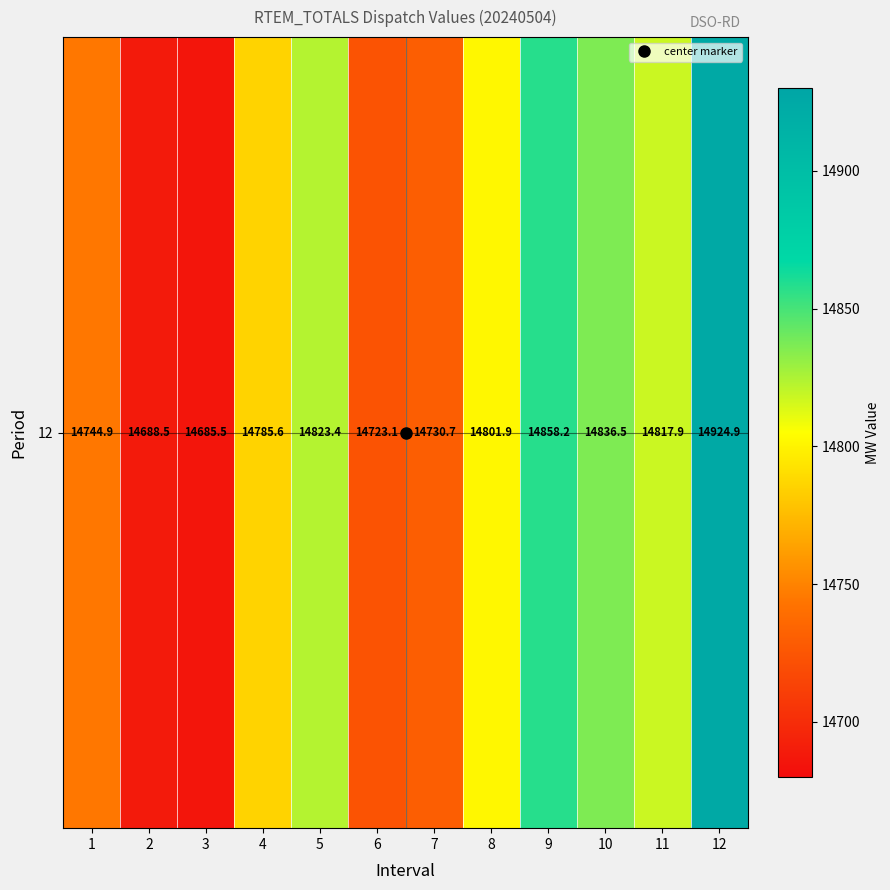

What is the change in value from 10 to 11?

-18.6